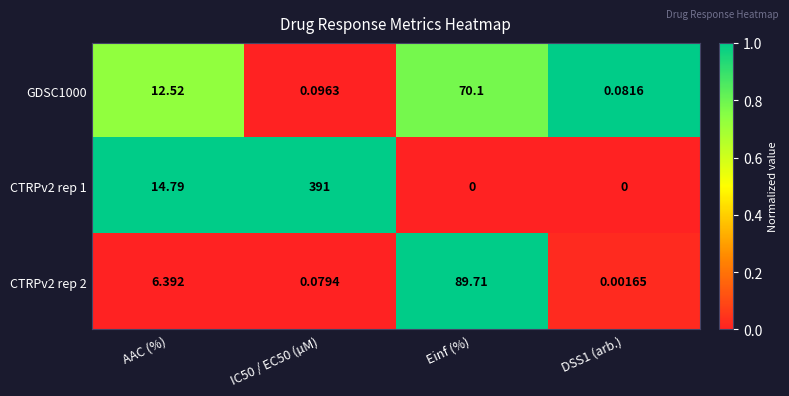

At which category is the sum across all series the highest?

IC50 / EC50 (µM)